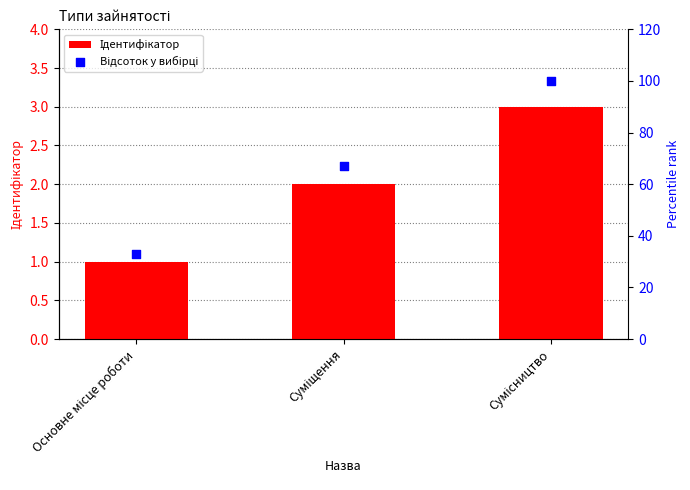

Is the value of Відсоток у вибірці at Основне місце роботи greater than the value of Ідентифікатор at Суміщення?

Yes